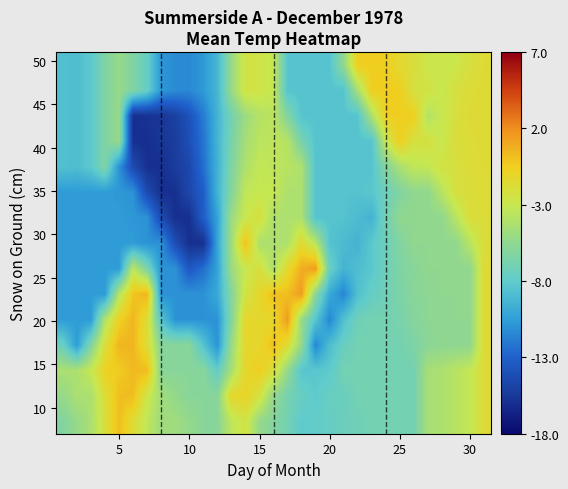

What is the smallest value displayed?

-16.0